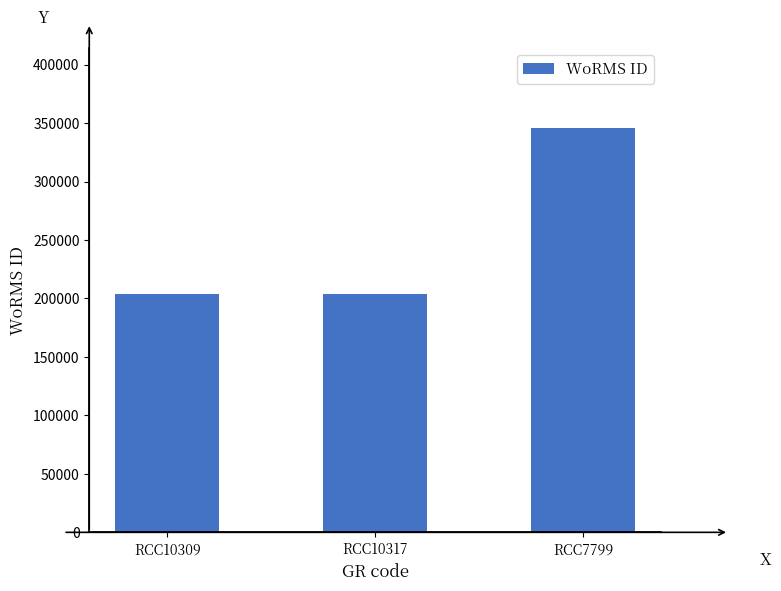

What is the greatest value displayed?

345462